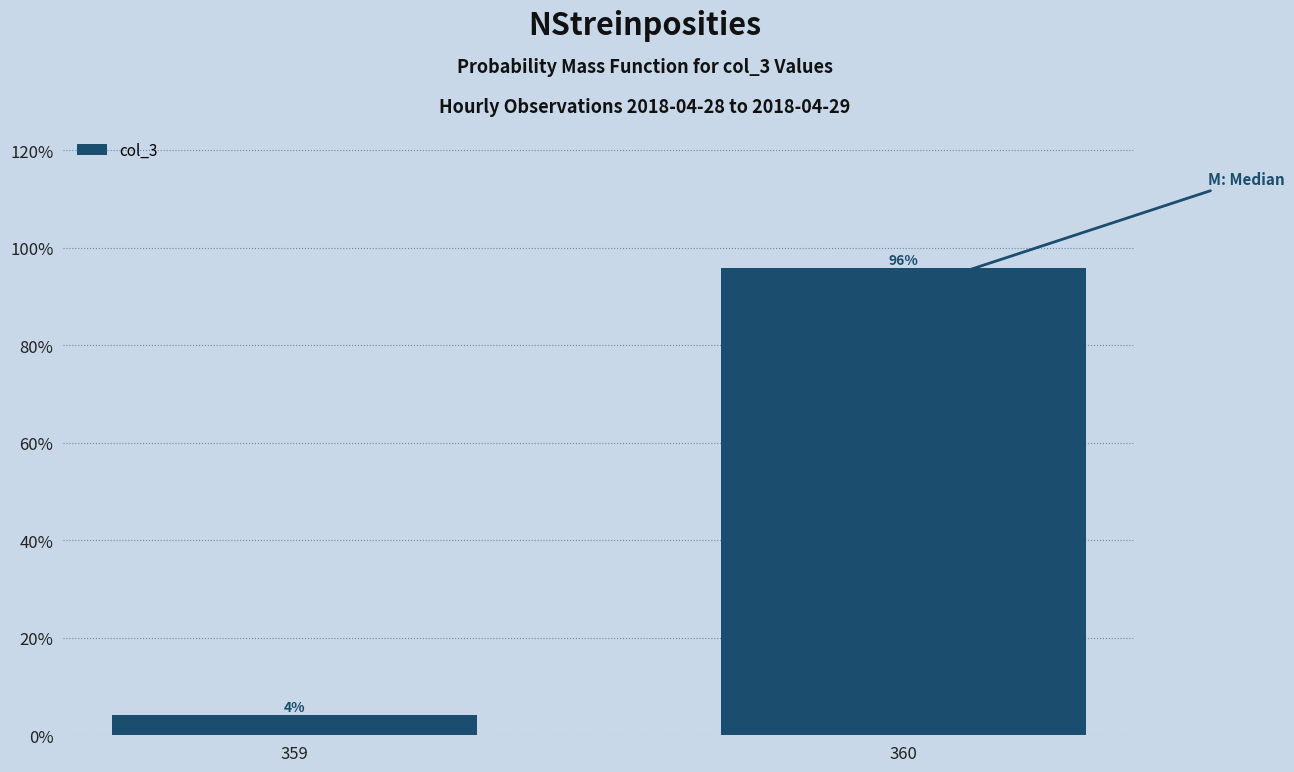

At which category does the chart reach its minimum across all series?

359